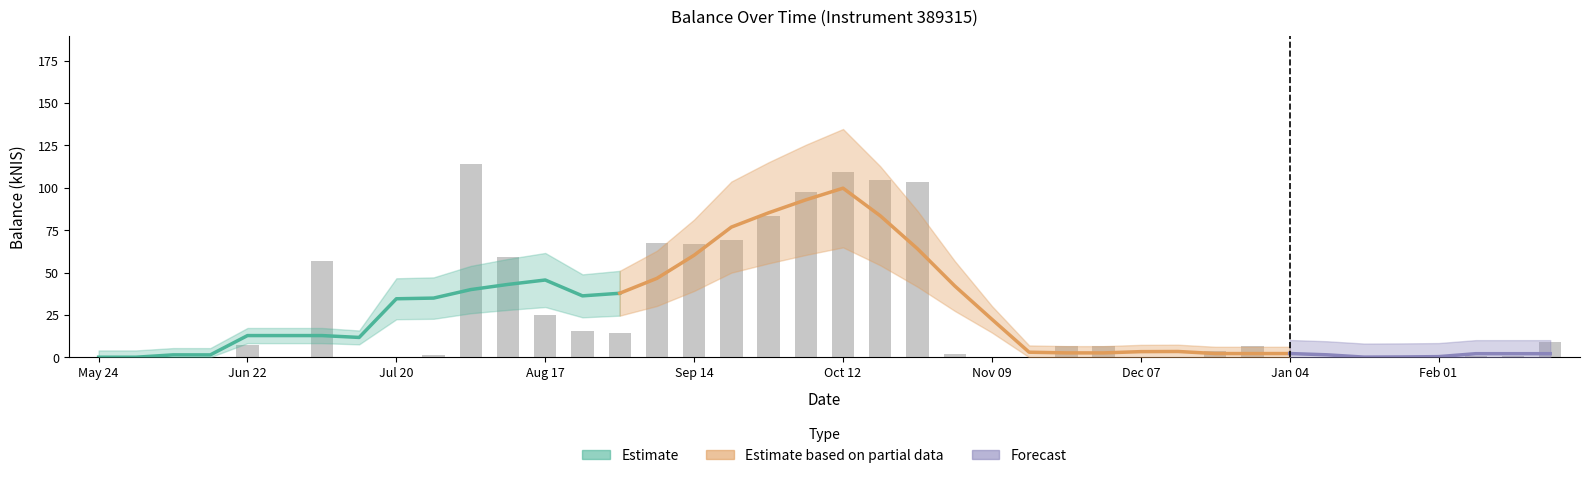

Where is the data nearest to the value 57?

2023-07-06